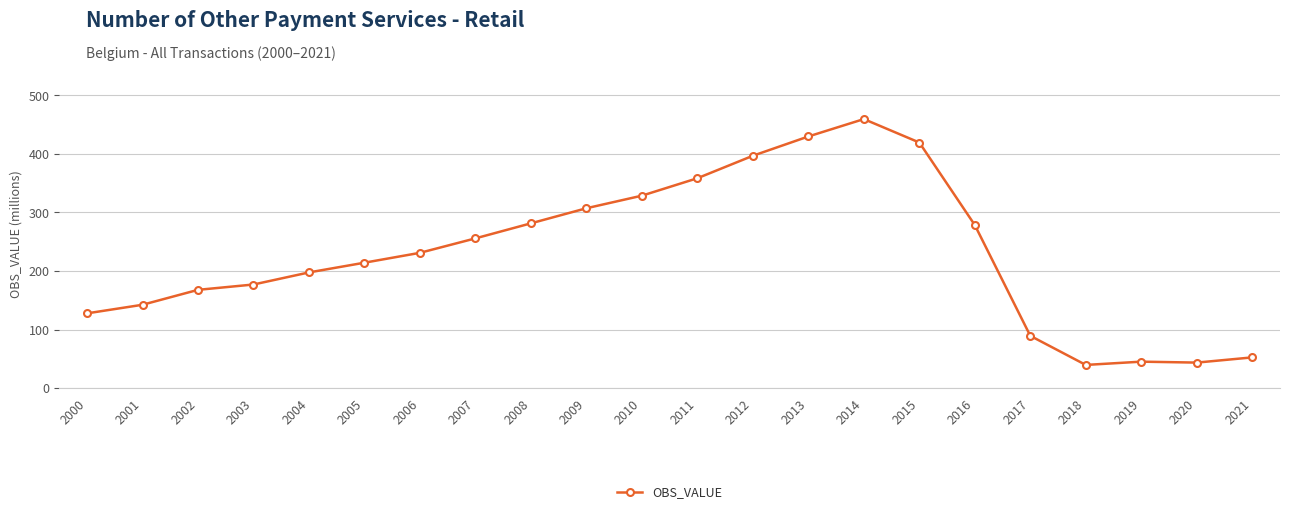

True or false: the data shows 328.9 at 2006.

False